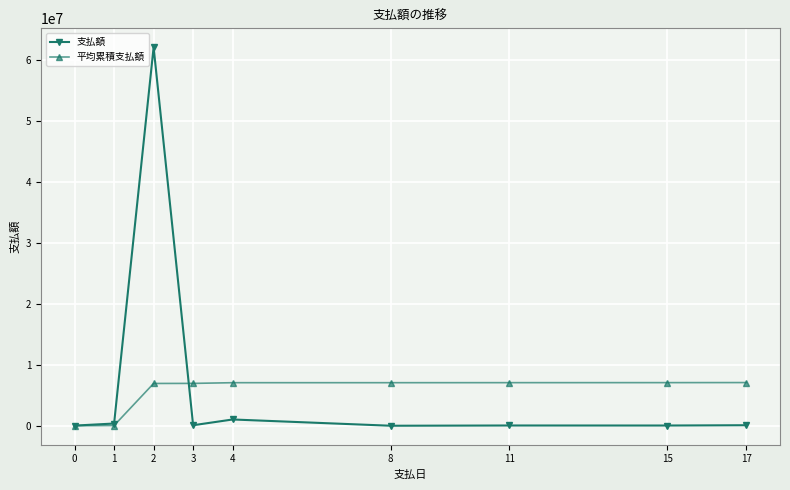

Which series has the largest total across all categories?

支払額